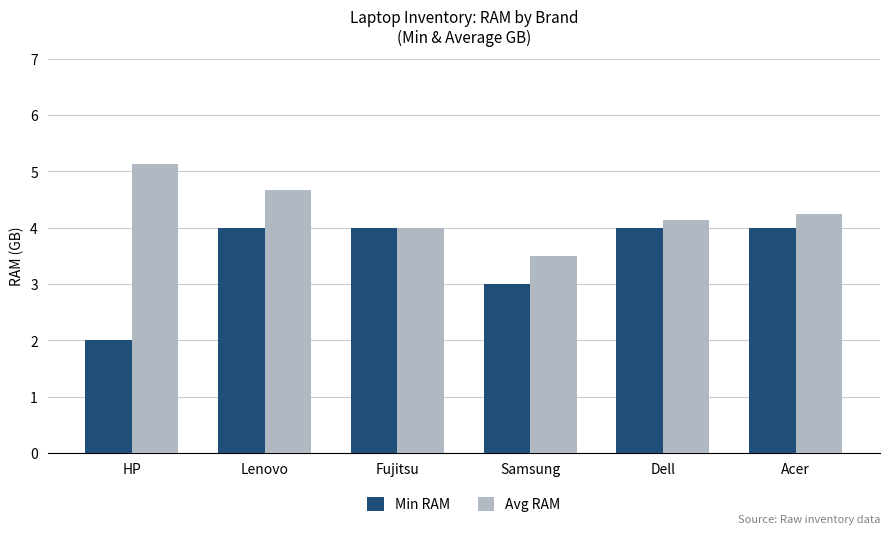

Which series has the largest range (max minus min)?

Min RAM